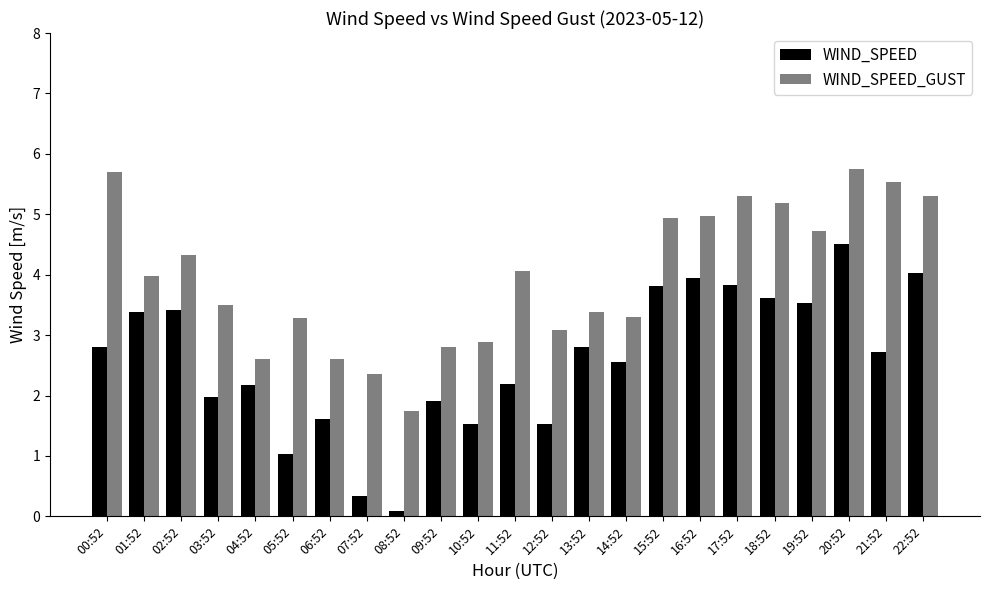

What is the sum of the WIND_SPEED values at 14:52 and 07:52?

2.9